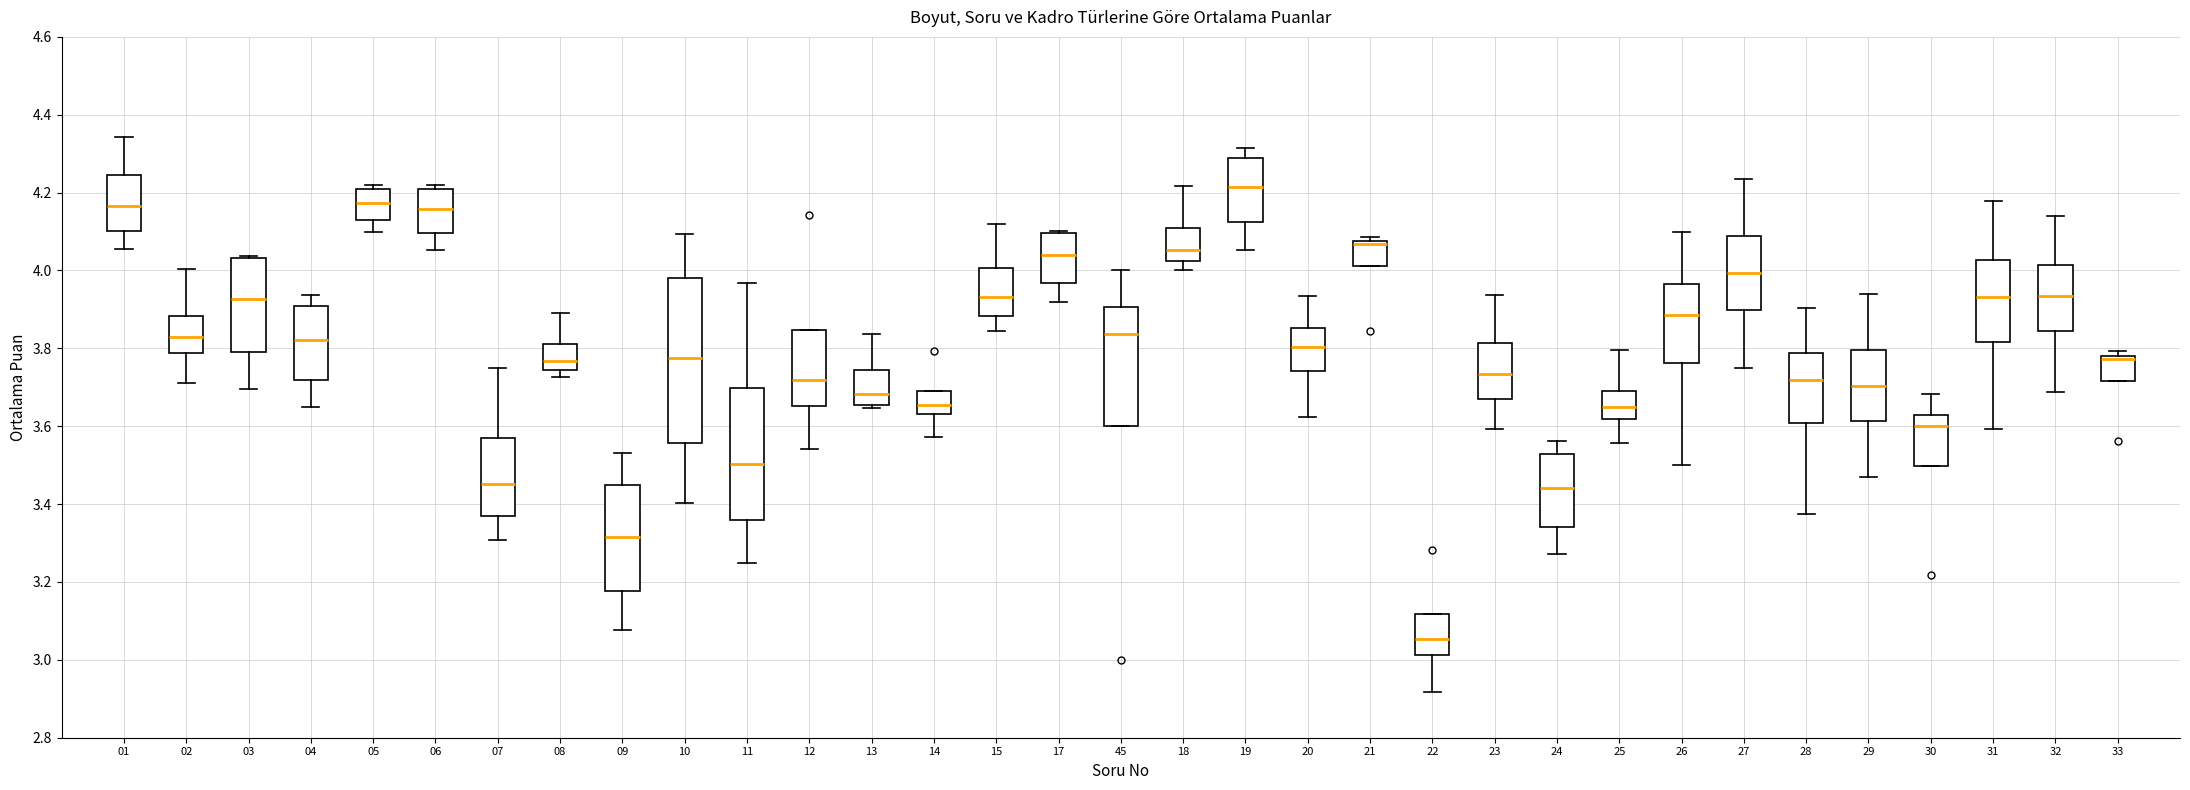

Reading left to right, transcribe this box plot: for each box, give where its median line is, the range the box spans, and where its two whiskers end, as read against the y-axis. The values are not printed on the chart, so give them approximately, as read against the axis.

01: median 4.16, box 4.10 to 4.24, whiskers 4.06 to 4.34
02: median 3.82, box 3.78 to 3.88, whiskers 3.70 to 4.00
03: median 3.92, box 3.80 to 4.04, whiskers 3.70 to 4.04
04: median 3.82, box 3.72 to 3.90, whiskers 3.64 to 3.94
05: median 4.18, box 4.12 to 4.20, whiskers 4.10 to 4.22
06: median 4.16, box 4.10 to 4.20, whiskers 4.06 to 4.22
07: median 3.46, box 3.38 to 3.58, whiskers 3.30 to 3.76
08: median 3.76, box 3.74 to 3.82, whiskers 3.72 to 3.90
09: median 3.32, box 3.18 to 3.44, whiskers 3.08 to 3.54
10: median 3.78, box 3.56 to 3.98, whiskers 3.40 to 4.10
11: median 3.50, box 3.36 to 3.70, whiskers 3.24 to 3.96
12: median 3.72, box 3.66 to 3.84, whiskers 3.54 to 3.84
13: median 3.68, box 3.66 to 3.74, whiskers 3.64 to 3.84
14: median 3.66, box 3.64 to 3.70, whiskers 3.58 to 3.70
15: median 3.94, box 3.88 to 4.00, whiskers 3.84 to 4.12
17: median 4.04, box 3.96 to 4.10, whiskers 3.92 to 4.10
45: median 3.84, box 3.60 to 3.90, whiskers 3.60 to 4.00
18: median 4.06, box 4.02 to 4.12, whiskers 4.00 to 4.22
19: median 4.22, box 4.12 to 4.28, whiskers 4.06 to 4.32
20: median 3.80, box 3.74 to 3.86, whiskers 3.62 to 3.94
21: median 4.06 (drawn on the box's upper edge), box 4.02 to 4.08, whiskers 4.02 to 4.08 (just above the box's upper edge)
22: median 3.06, box 3.02 to 3.12, whiskers 2.92 to 3.12
23: median 3.74, box 3.66 to 3.82, whiskers 3.60 to 3.94
24: median 3.44, box 3.34 to 3.52, whiskers 3.28 to 3.56
25: median 3.64, box 3.62 to 3.70, whiskers 3.56 to 3.80
26: median 3.88, box 3.76 to 3.96, whiskers 3.50 to 4.10
27: median 4.00, box 3.90 to 4.08, whiskers 3.76 to 4.24
28: median 3.72, box 3.60 to 3.78, whiskers 3.38 to 3.90
29: median 3.70, box 3.62 to 3.80, whiskers 3.46 to 3.94
30: median 3.60, box 3.50 to 3.62, whiskers 3.50 to 3.68
31: median 3.94, box 3.82 to 4.02, whiskers 3.60 to 4.18
32: median 3.94, box 3.84 to 4.02, whiskers 3.68 to 4.14
33: median 3.78 (just below the box's upper edge), box 3.72 to 3.78, whiskers 3.72 to 3.80